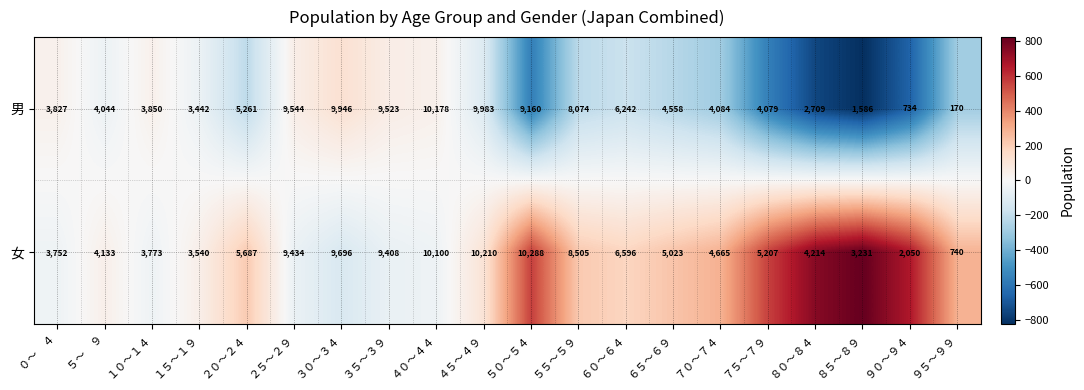

At how many categories does at least one series exceed 4360?

12